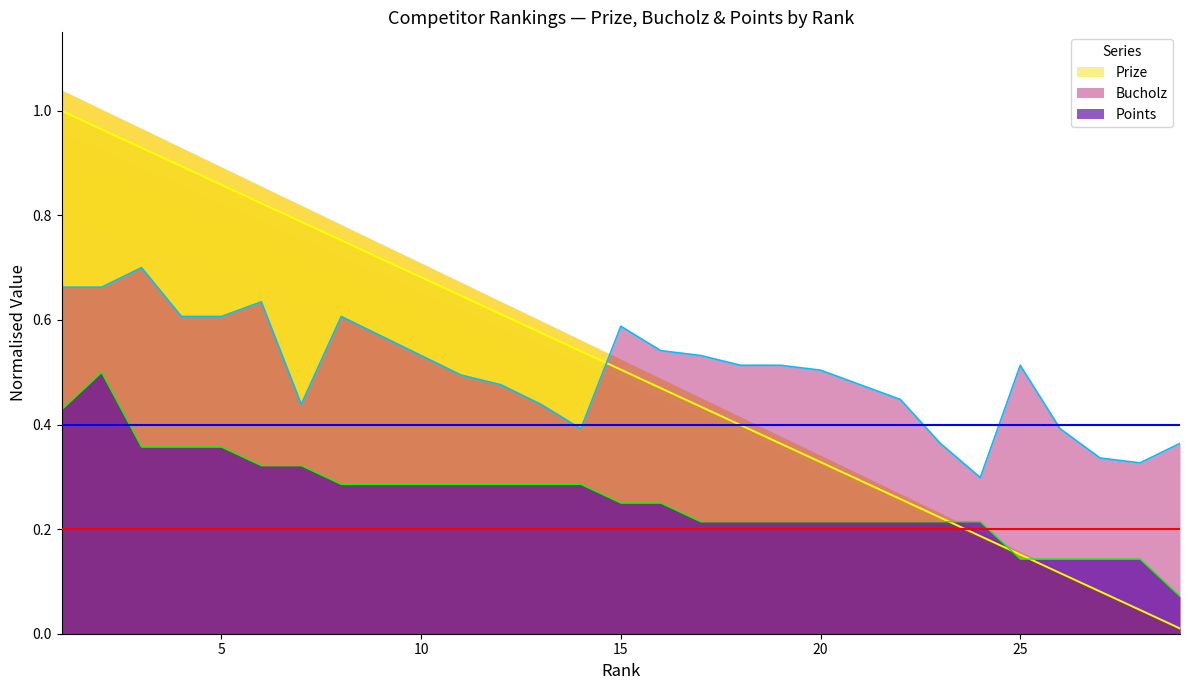

At which category does Bucholz reach its first local valley?

7